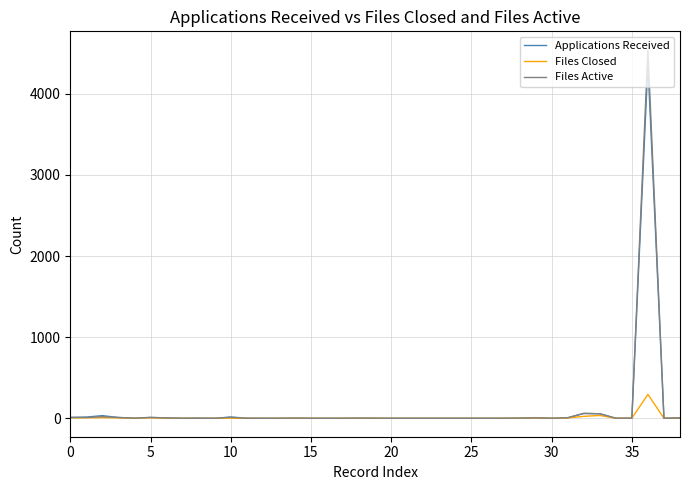

Which series has the largest range (max minus min)?

Files Active